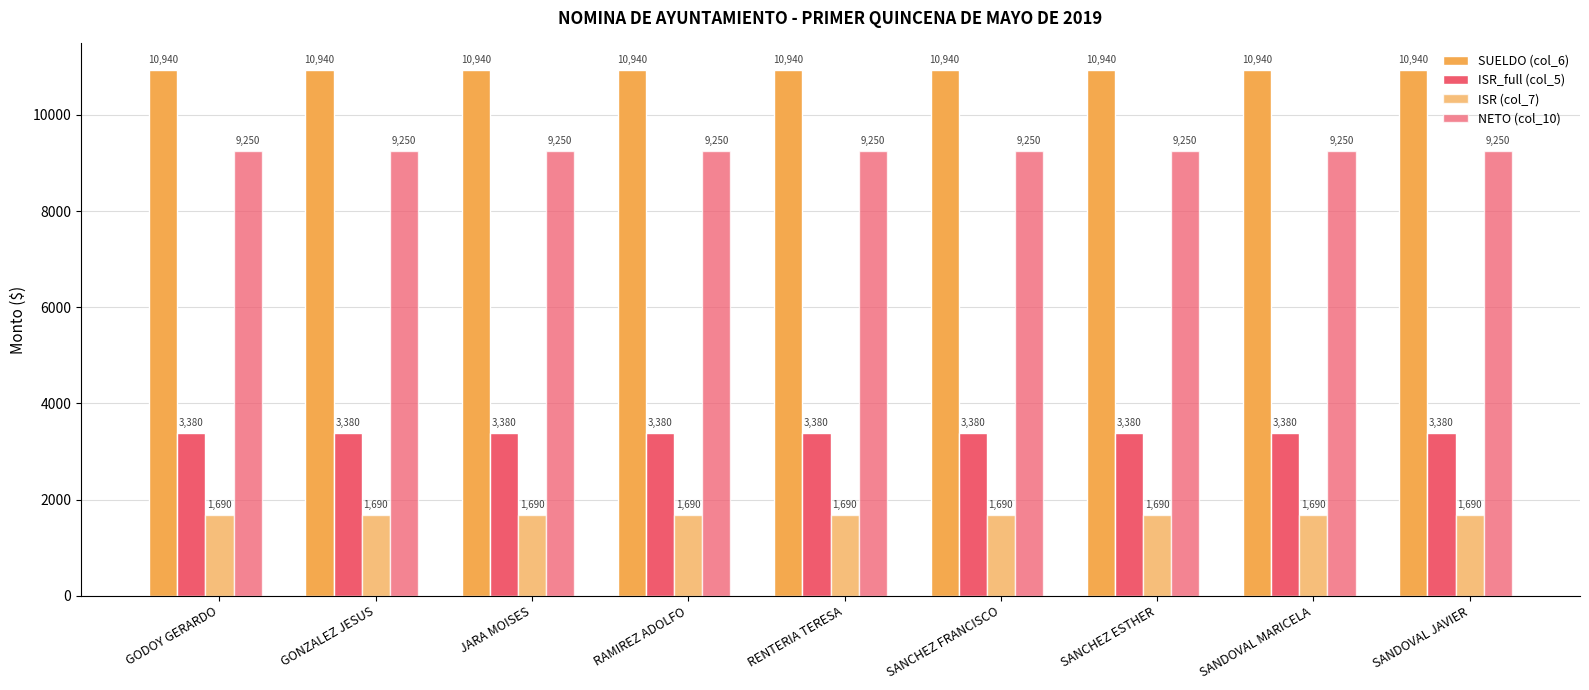

Reading left to right, list all the values displayed in this chart.

SUELDO (col_6): 10940.1	10940.1	10940.1	10940.1	10940.1	10940.1	10940.1	10940.1	10940.1
ISR_full (col_5): 3380.1	3380.1	3380.1	3380.1	3380.1	3380.1	3380.1	3380.1	3380.1
ISR (col_7): 1690.1	1690.1	1690.1	1690.1	1690.1	1690.1	1690.1	1690.1	1690.1
NETO (col_10): 9250.0	9250.0	9250.0	9250.0	9250.0	9250.0	9250.0	9250.0	9250.0